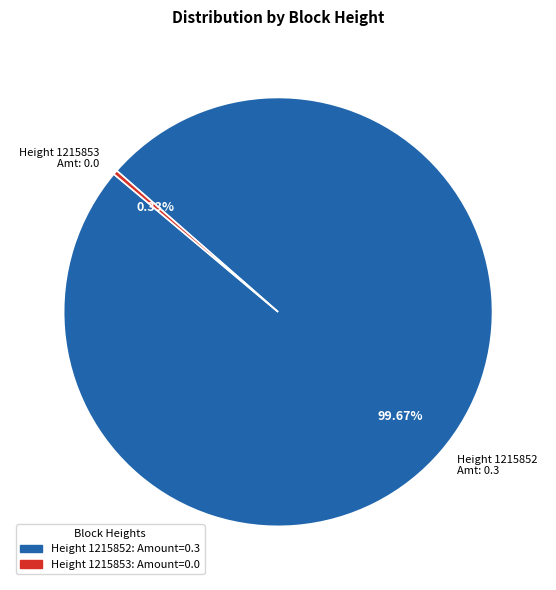

Count the number of slices in the pie.

2